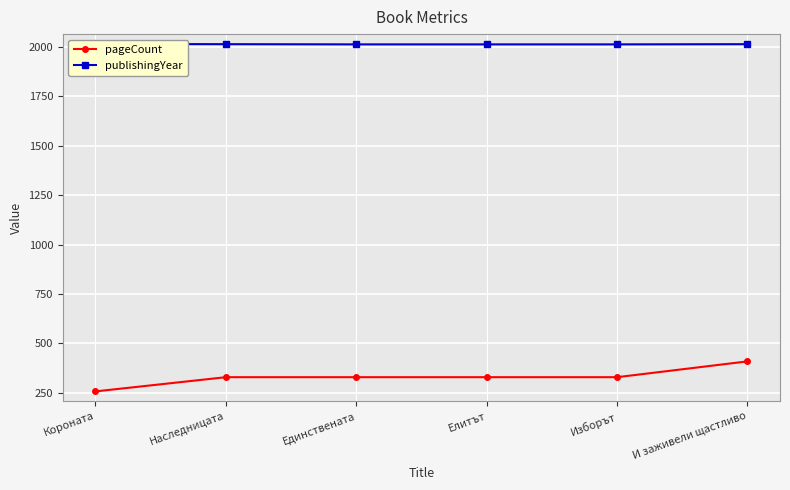

Is it true that pageCount equals 328 at Изборът?

True